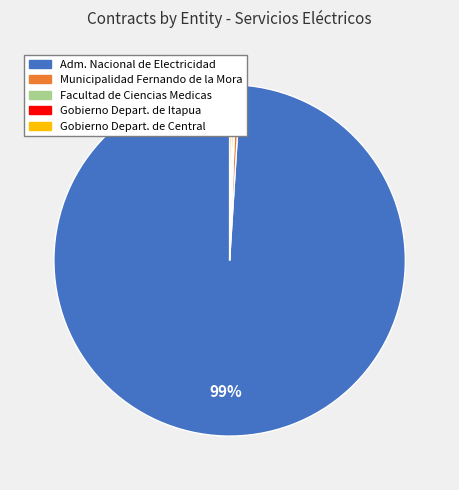

To the nearest percent, what is the average slice percentage?

20%